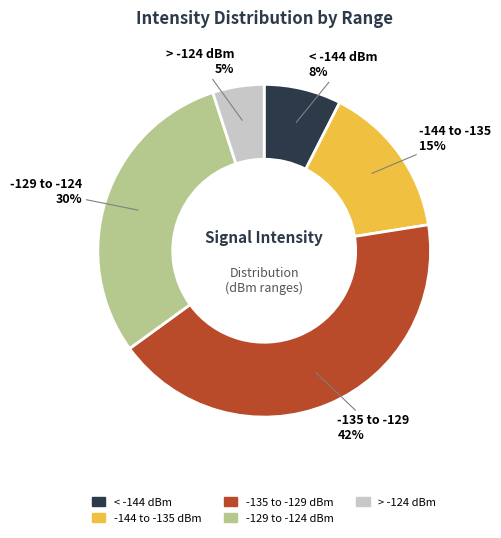

To the nearest percent, what is the average slice percentage?

20%